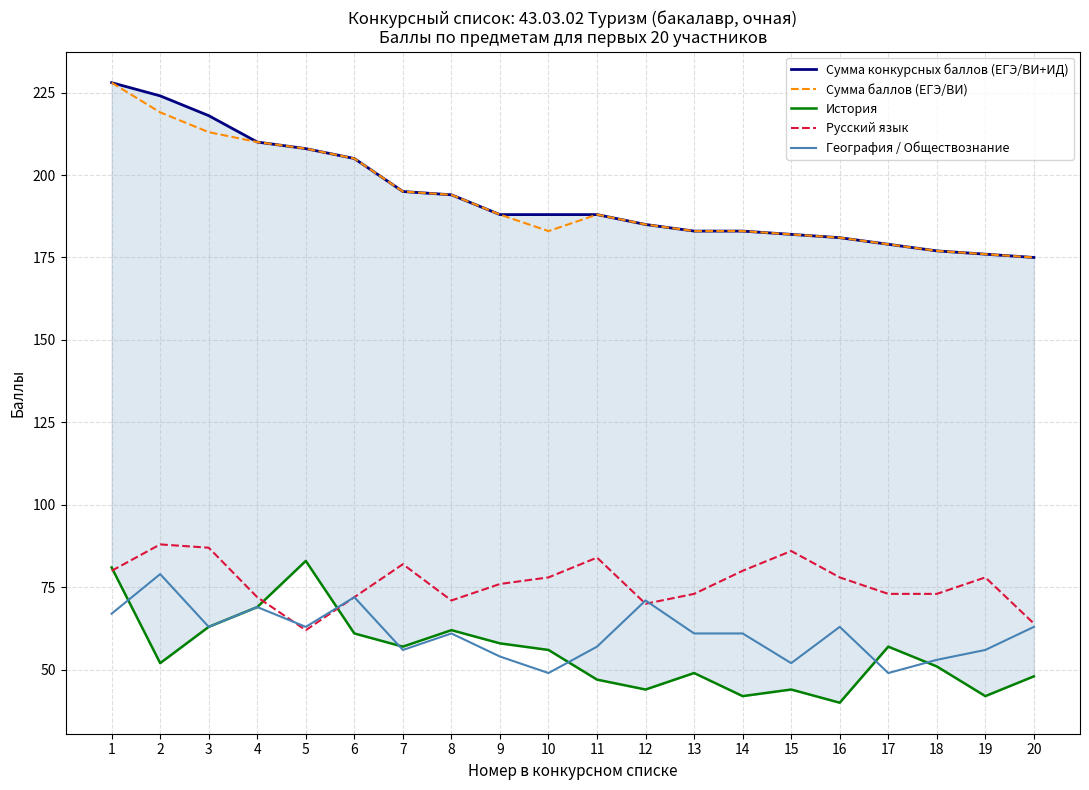

What is the total value across all series at 14?

549